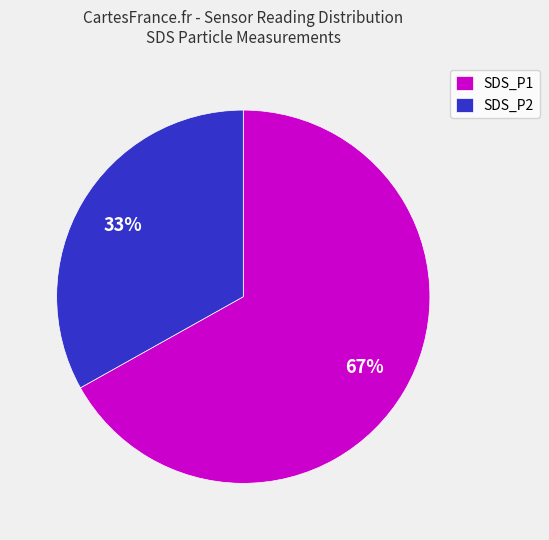

To the nearest percent, what is the difference between the largest and smallest slice percentages?

34%